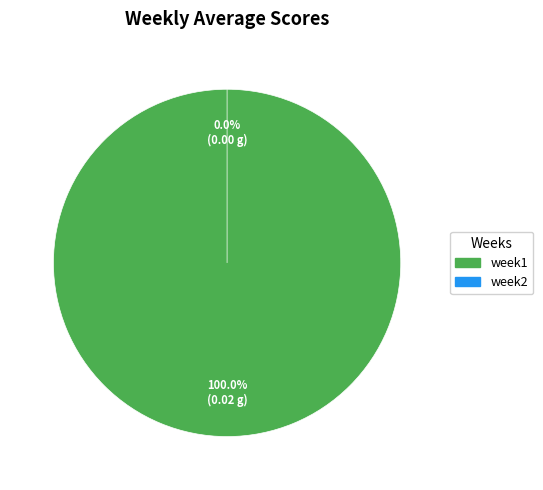

To the nearest percent, what is the difference between the week2 and week1 slice percentages?

100%